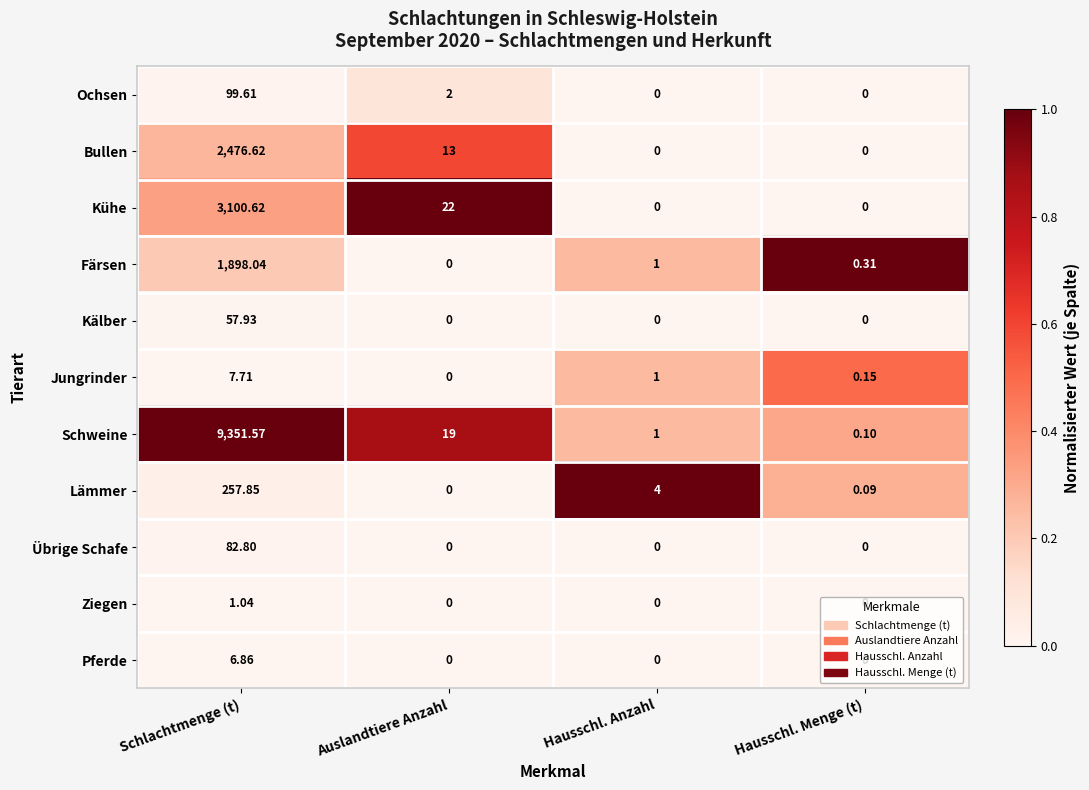

Between Auslandtiere Anzahl and Hausschl. Anzahl, which series saw the biggest shift?

Kühe